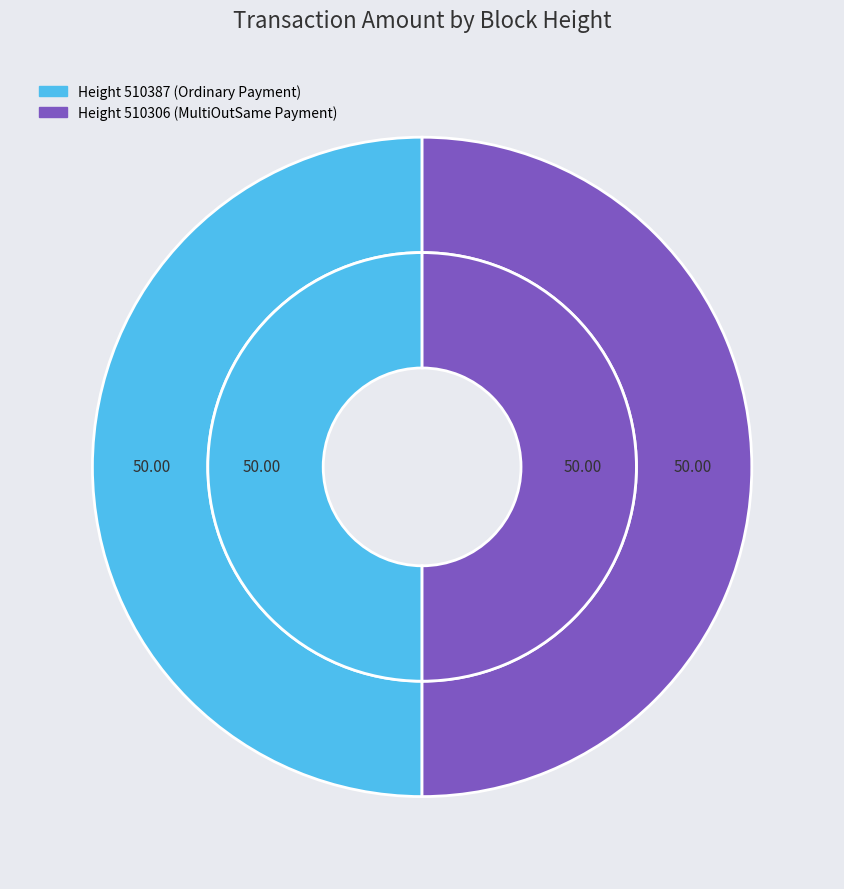

Which category has the smallest portion of the pie?

510387